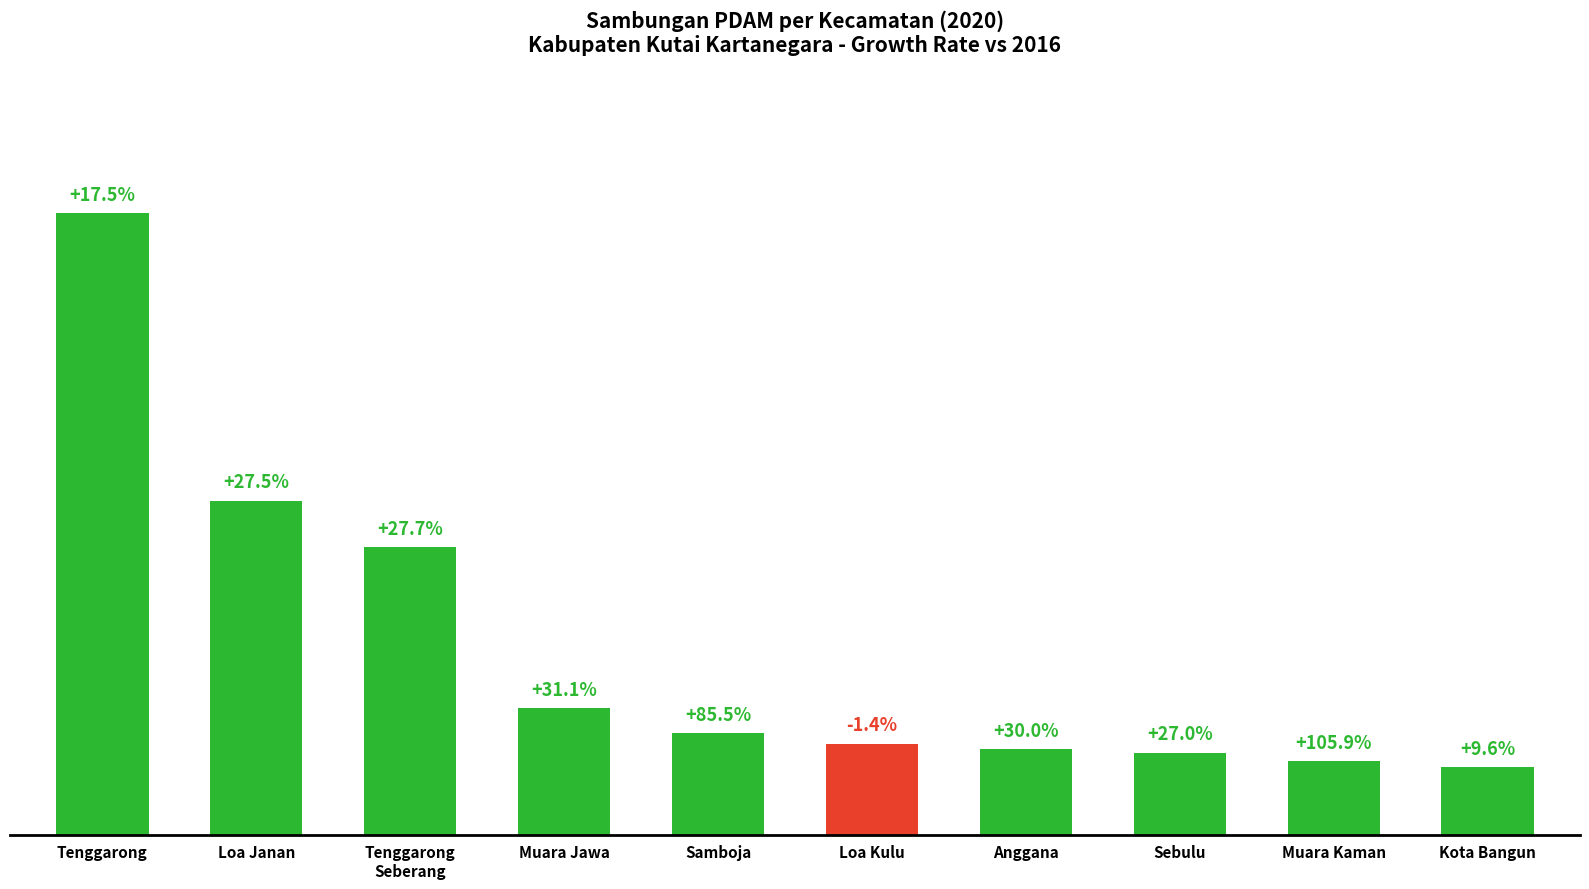

What is the sum of the values at Anggana and Loa Janan?

17123